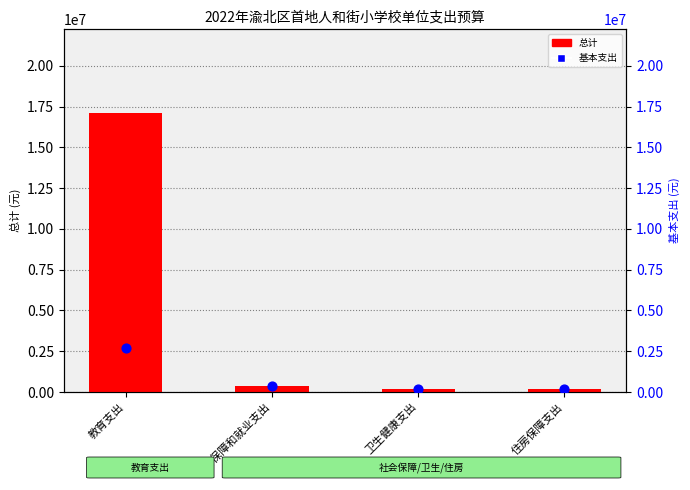

Which series contains the lowest Y value?

总计